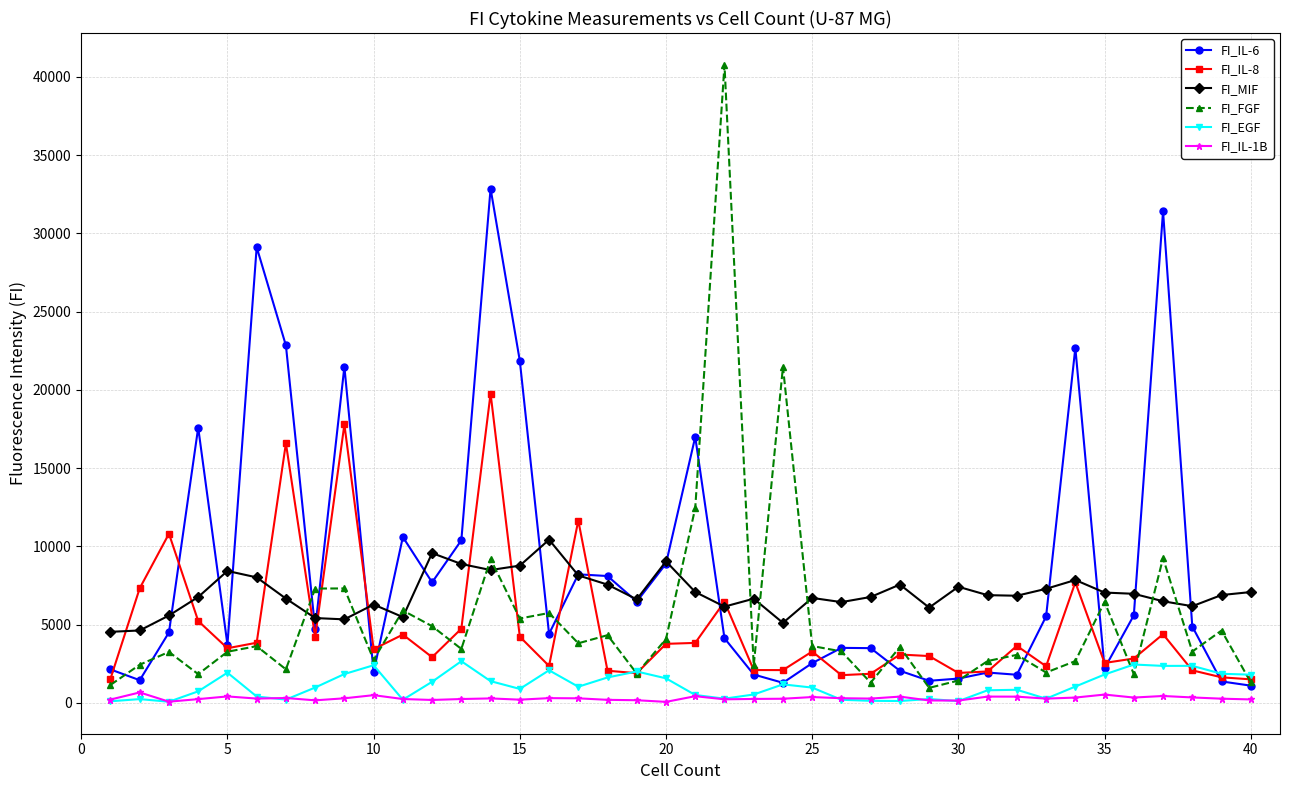

Count the number of categories in the chart.

40